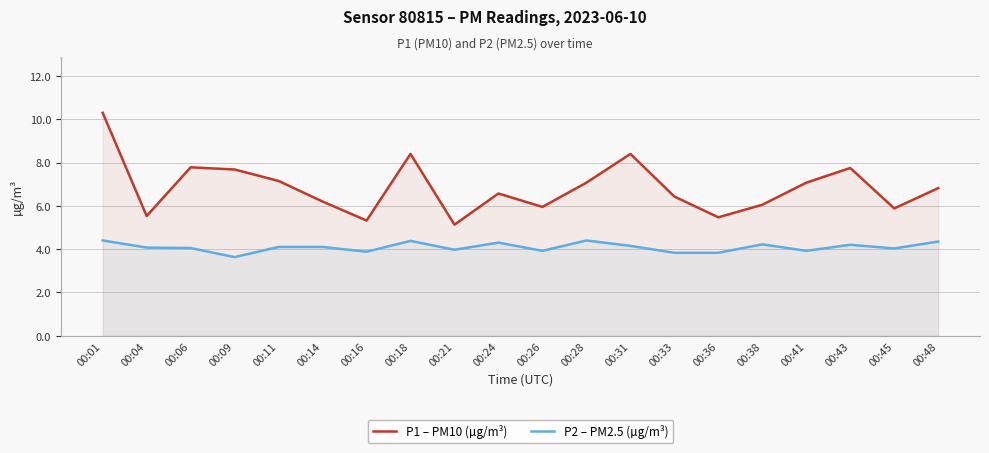

How many distinct data groups are displayed?

2